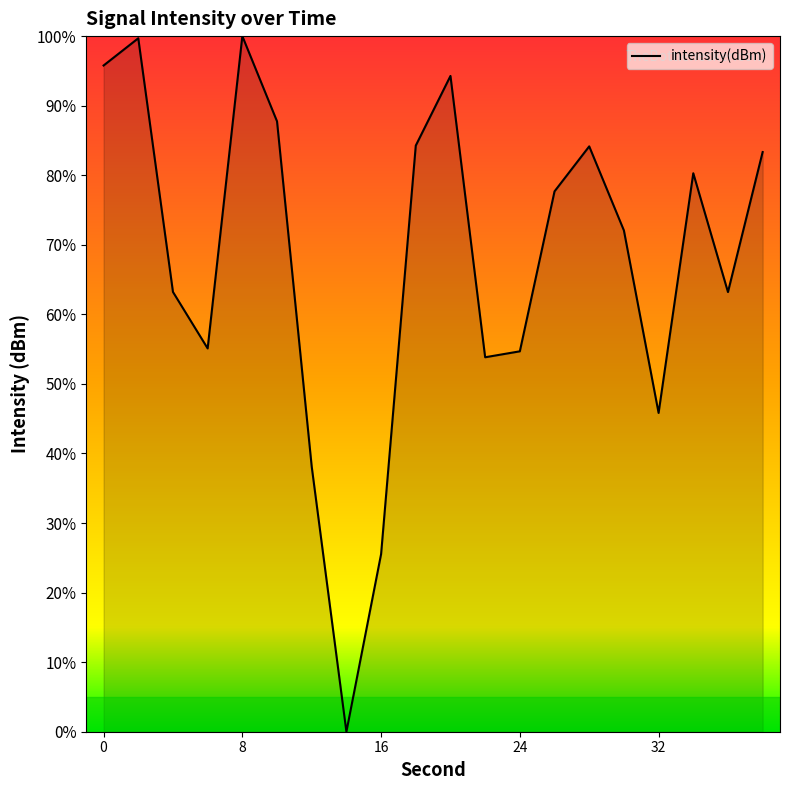

What is the greatest value displayed?

100.0